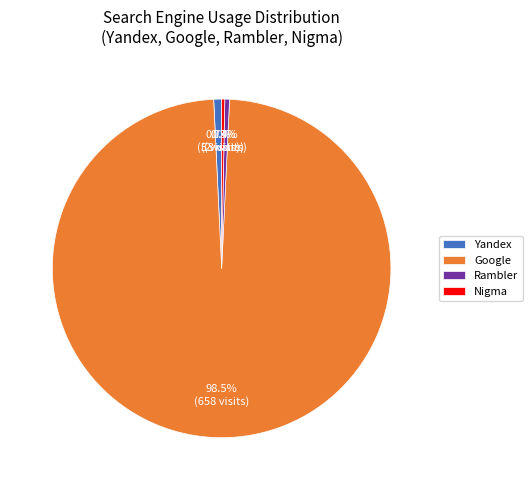

Combined, do Google and Rambler account for over 50%?

Yes